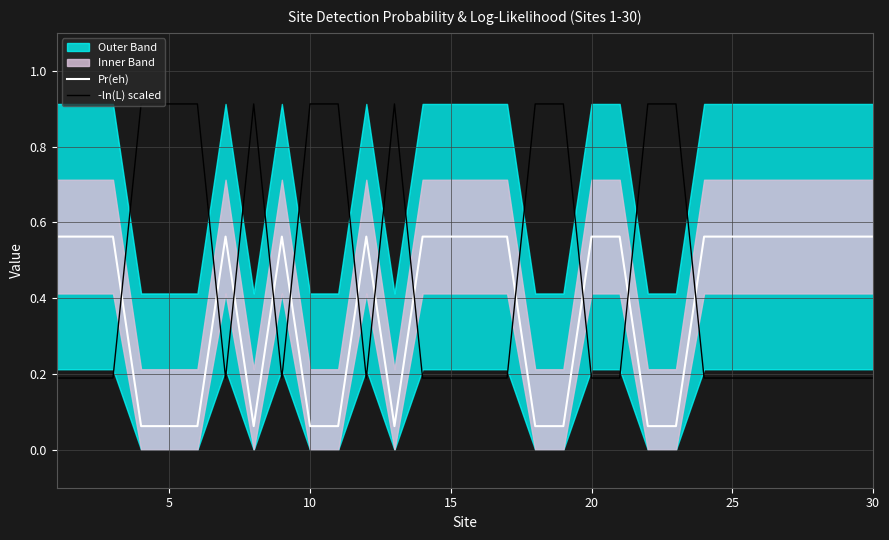

Rank the series by their average value, from highest to lowest.

-ln(L) scaled, Pr(eh)